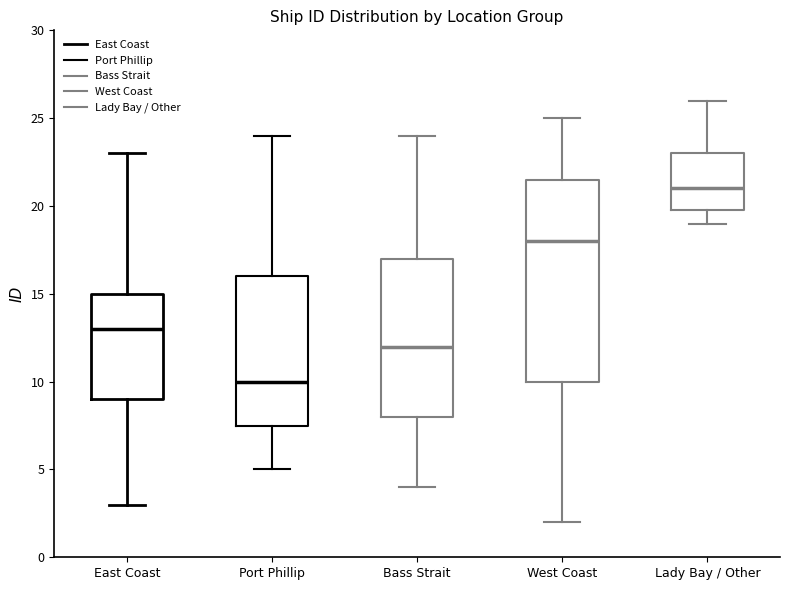

Comparing the boxes themselves (not the whiskers), which one is the tallest?

West Coast